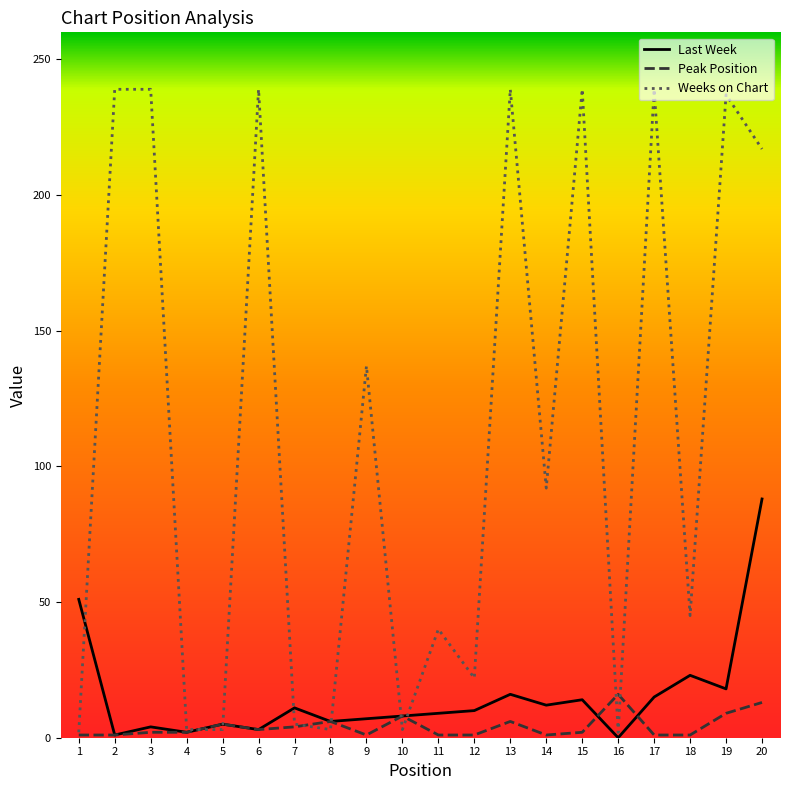

Which series changed the most between 8 and 17?

Weeks on Chart